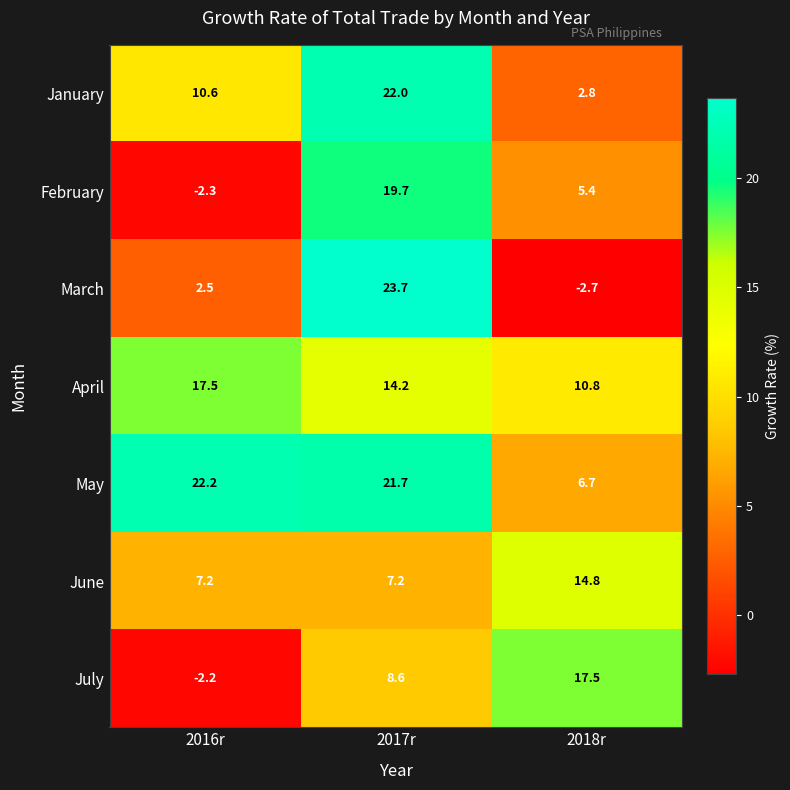

Is it true that February equals 12.6 at 2017r?

False